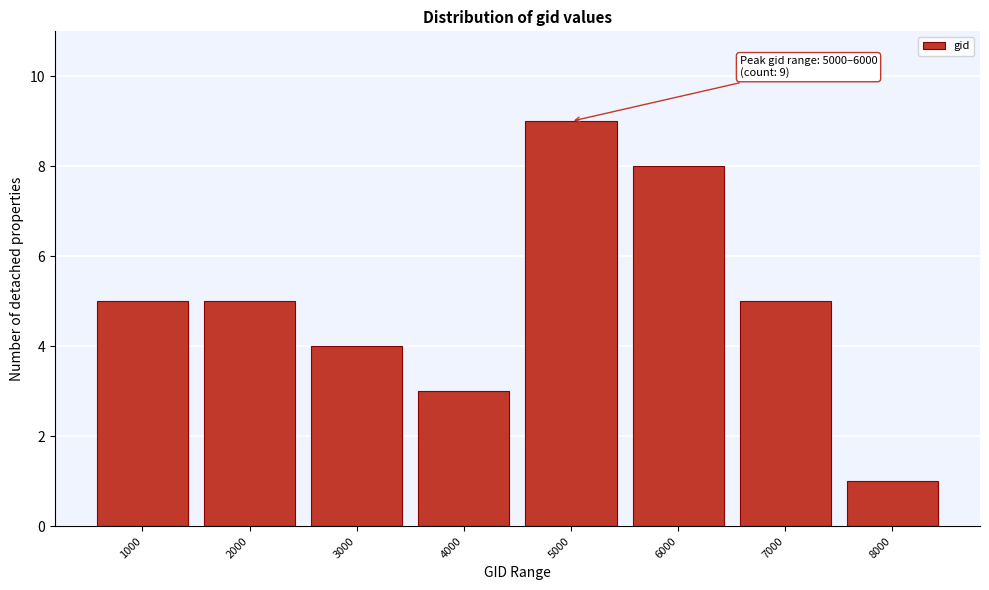

Reading left to right, what are all the values shown in this chart?

1000=5	2000=5	3000=4	4000=3	5000=9	6000=8	7000=5	8000=1